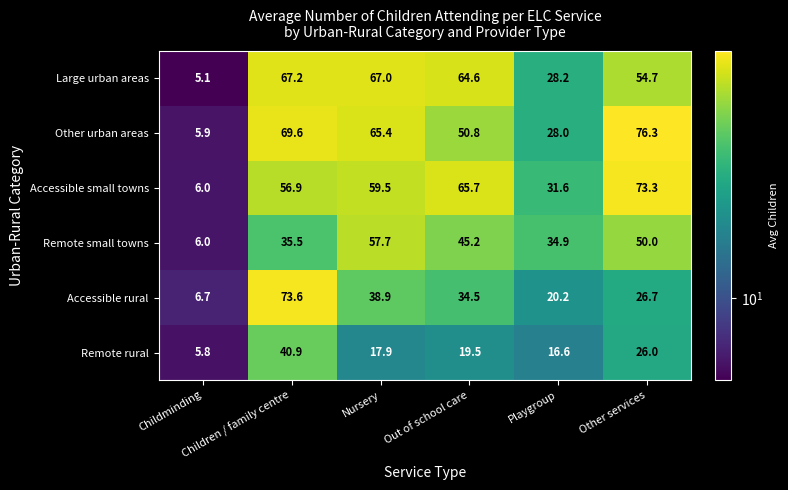

What is the average value of the Other urban areas series?

49.3